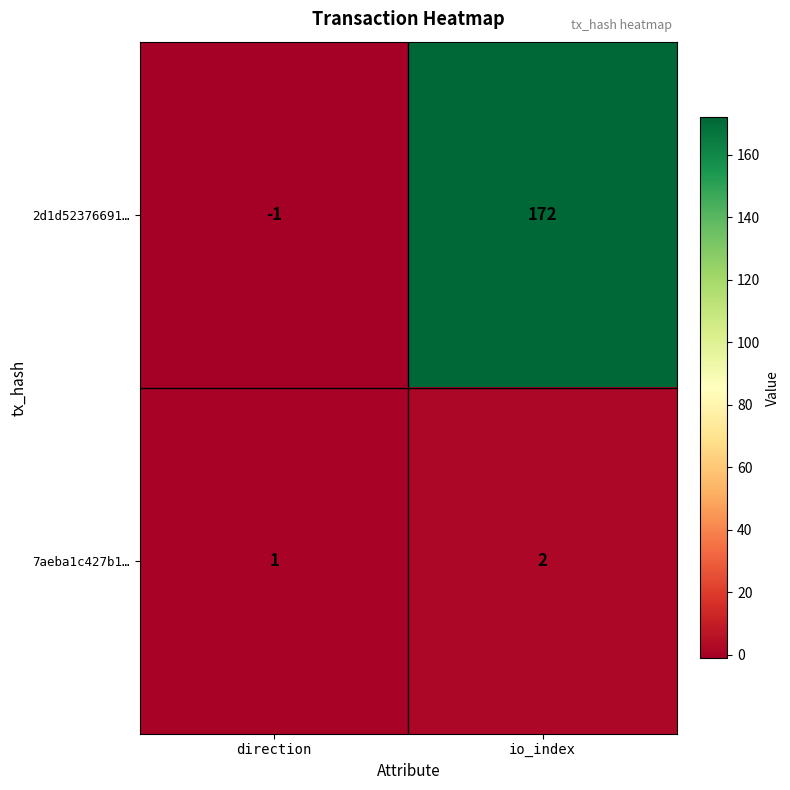

Reading right to left, list all the values displayed in this chart.

2d1d52376691…: io_index=172	direction=-1
7aeba1c427b1…: io_index=2	direction=1